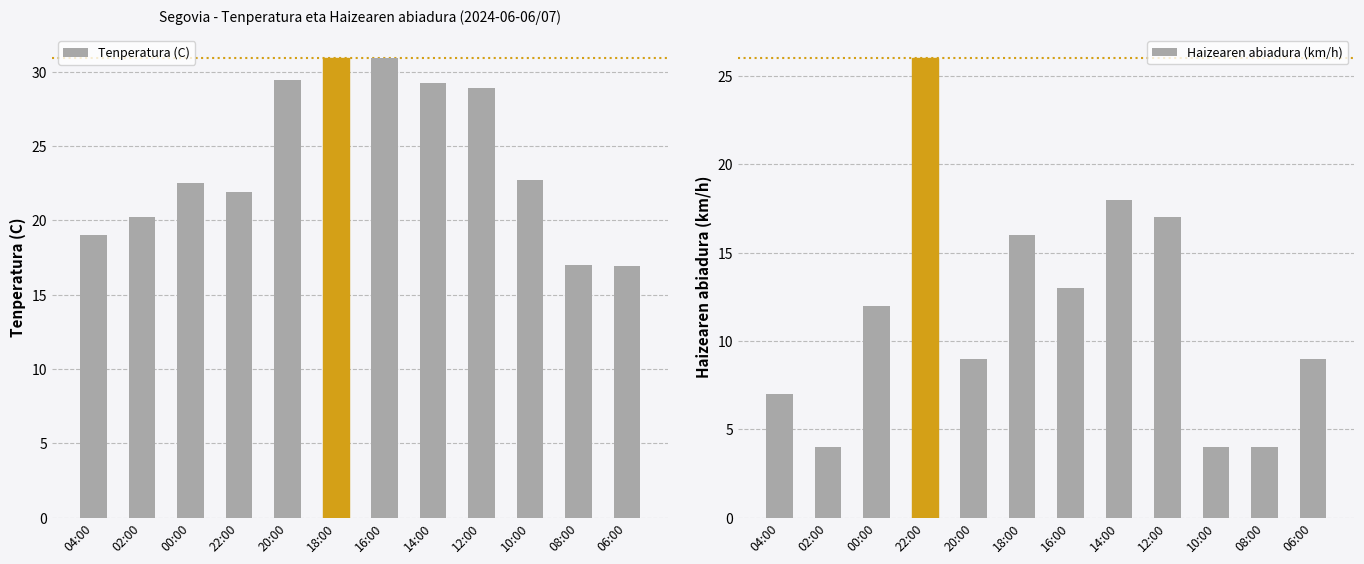

What is the difference between the Haizearen abiadura (km/h) values at 12:00 and 04:00?

10